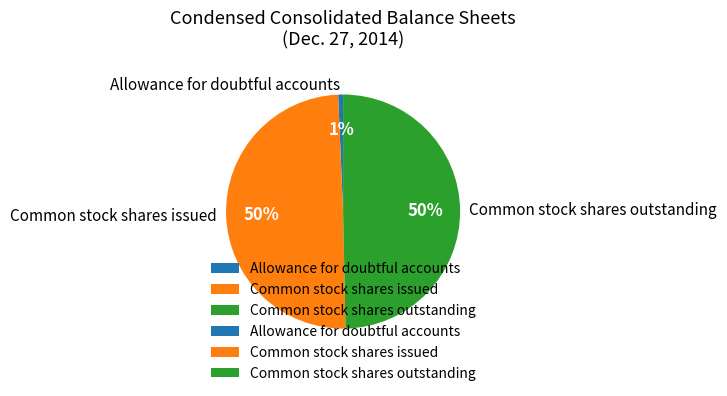

To the nearest percent, what portion does Common stock shares issued represent?

50%